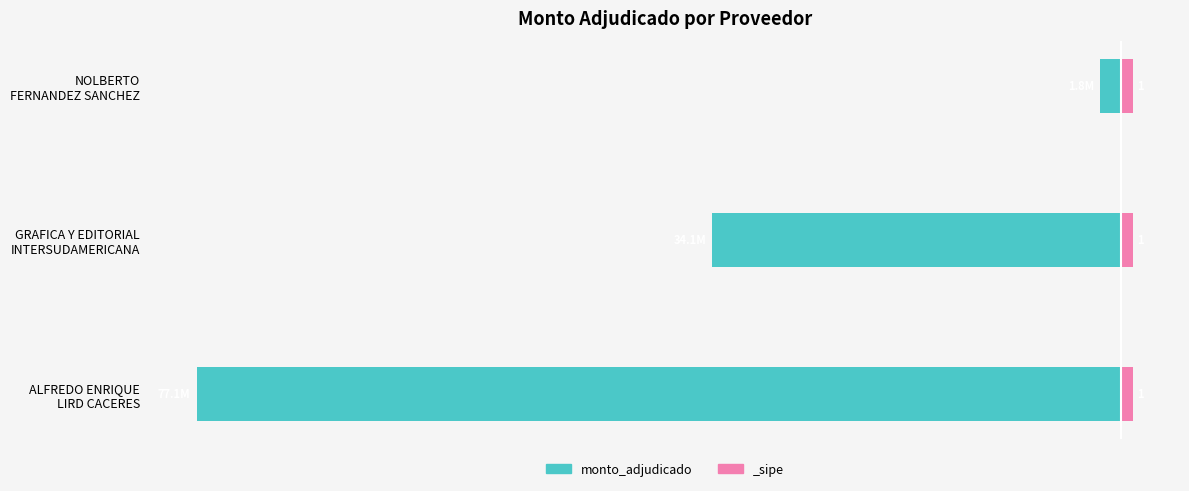

What is the minimum value shown in the chart?

-77.1